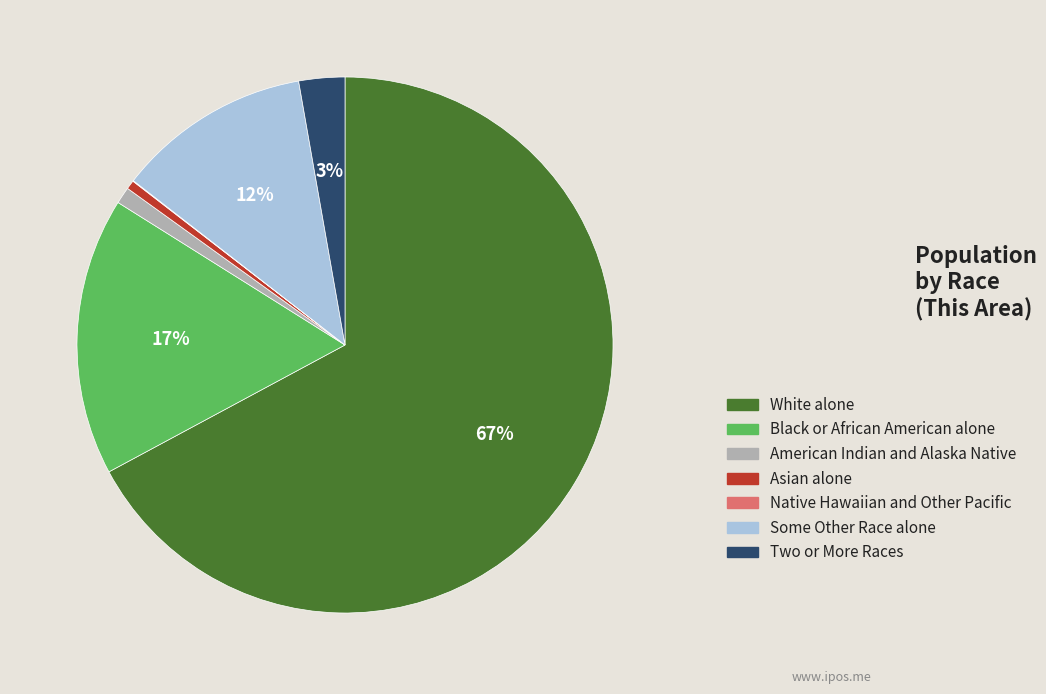

To the nearest percent, what is the combined percentage of American Indian and Alaska Native and Black or African American alone?

18%